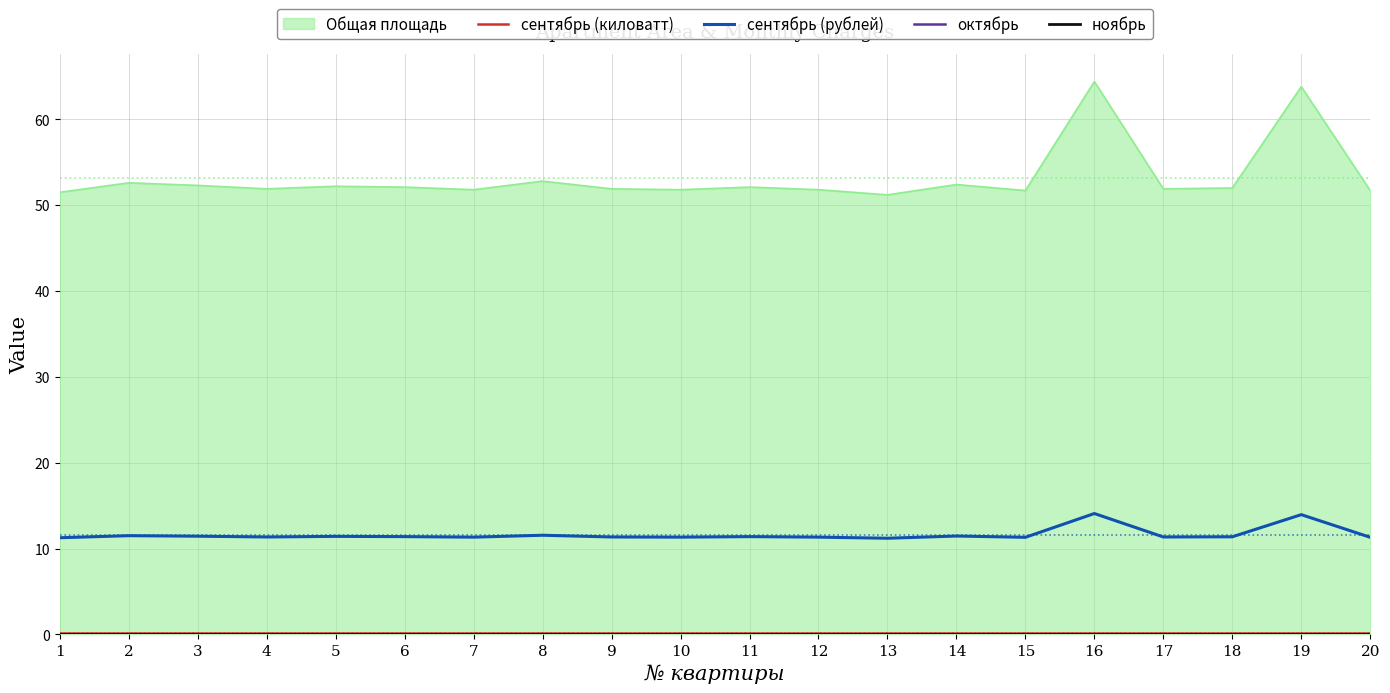

The сентябрь (рублей) series shows 15.9 at 18. True or false?

False